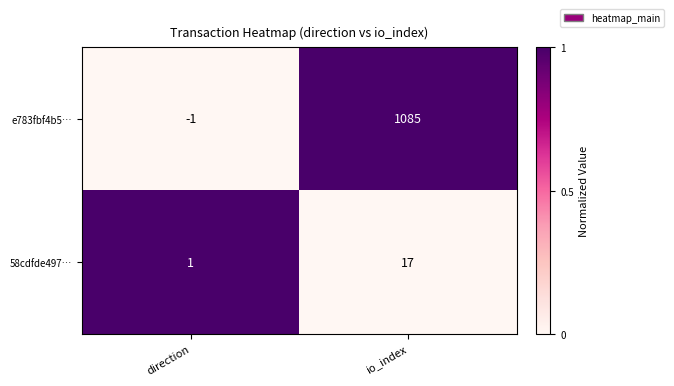

True or false: e783fbf4b5… has a value of 1085 at io_index.

True